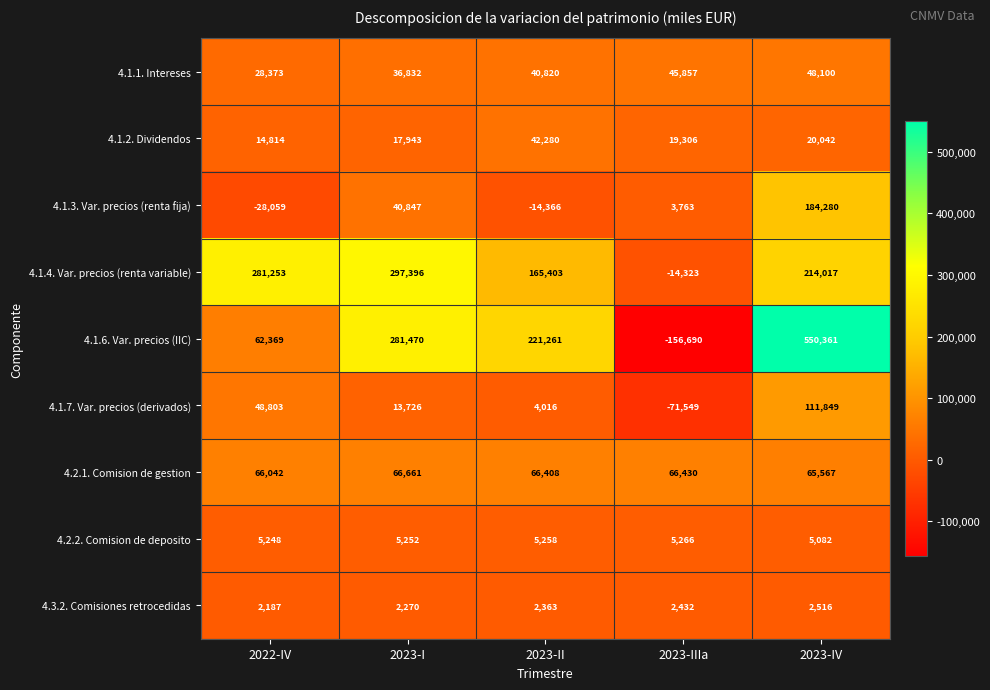

What is the sum of the 4.1.3. Var. precios (renta fija) values at 2023-IV and 2022-IV?

156221